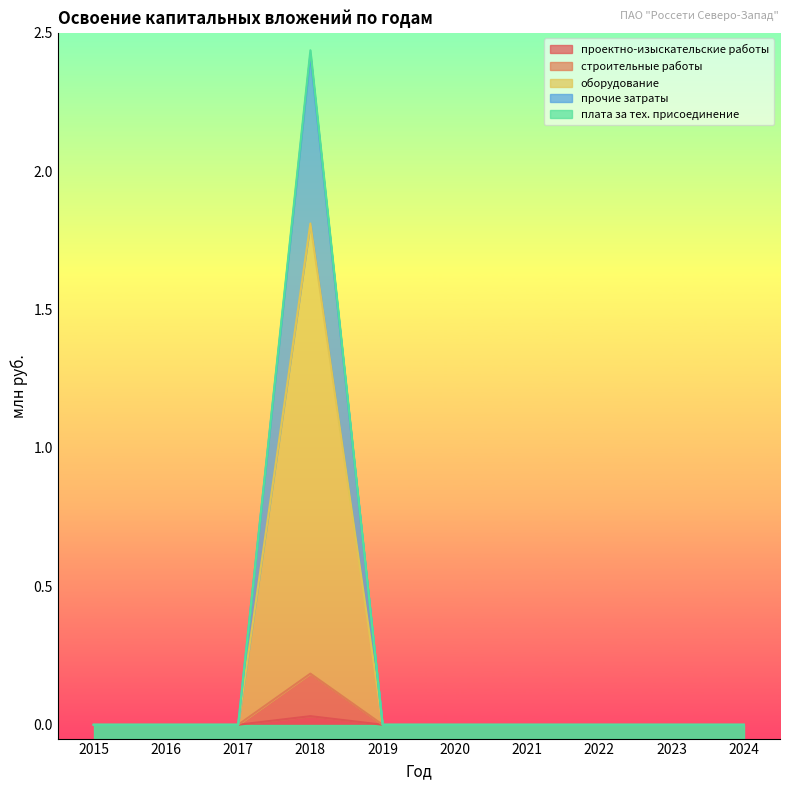

At how many categories does at least one series exceed 0?

1